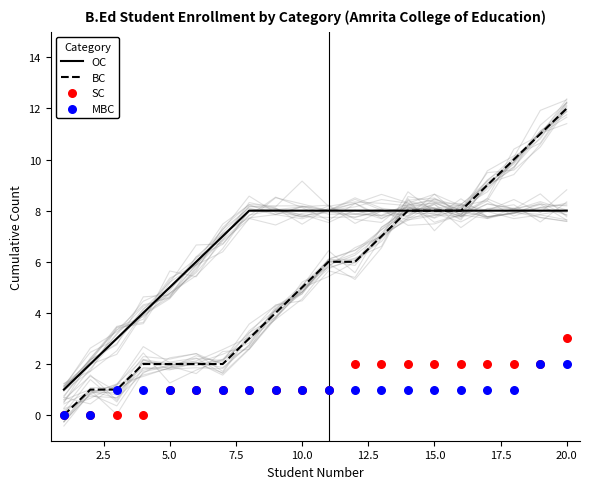

Which series reaches the minimum Y coordinate?

BC